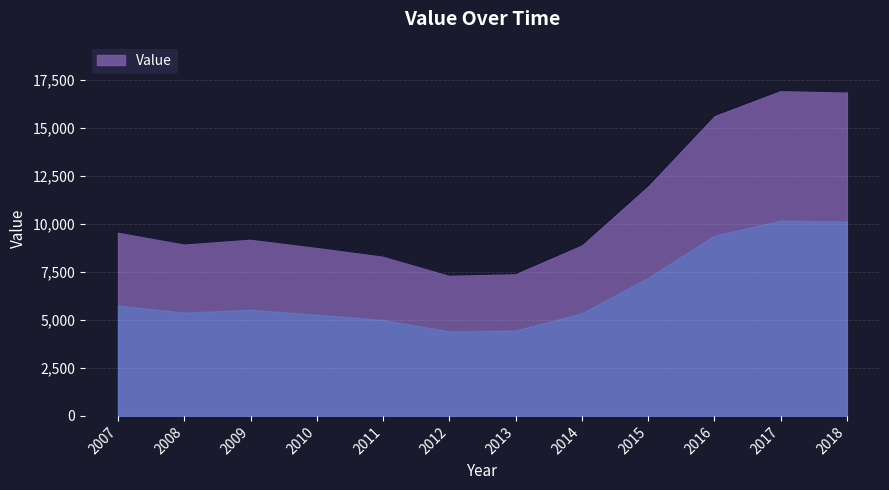

At which label does the data first exceed 9201?

2007